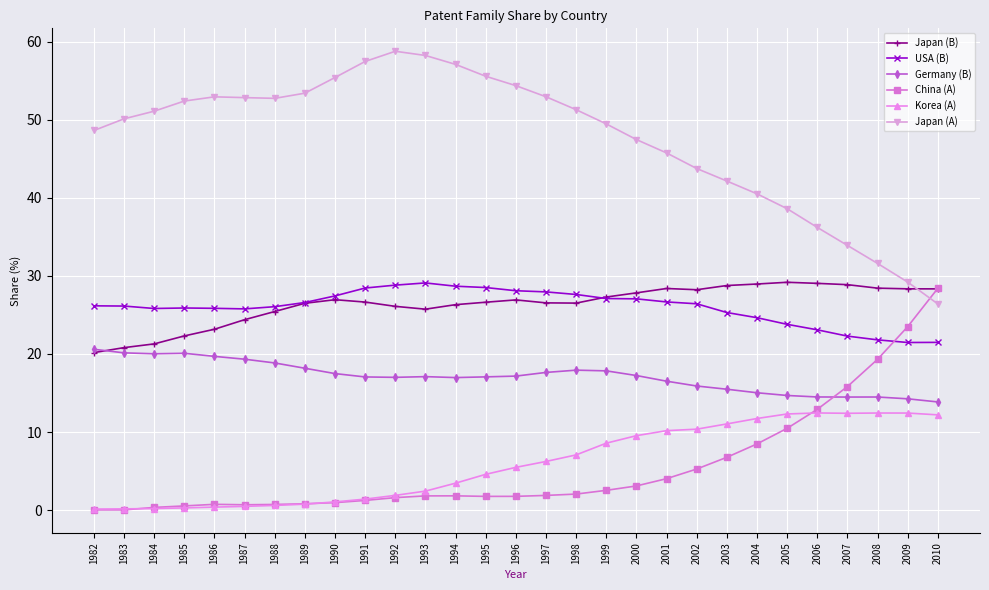

Where do Japan (B) and Germany (B) first cross each other?

1982 and 1983